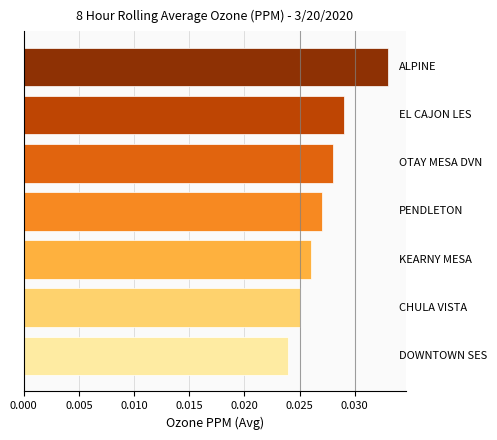

How many bars are there in total?

7